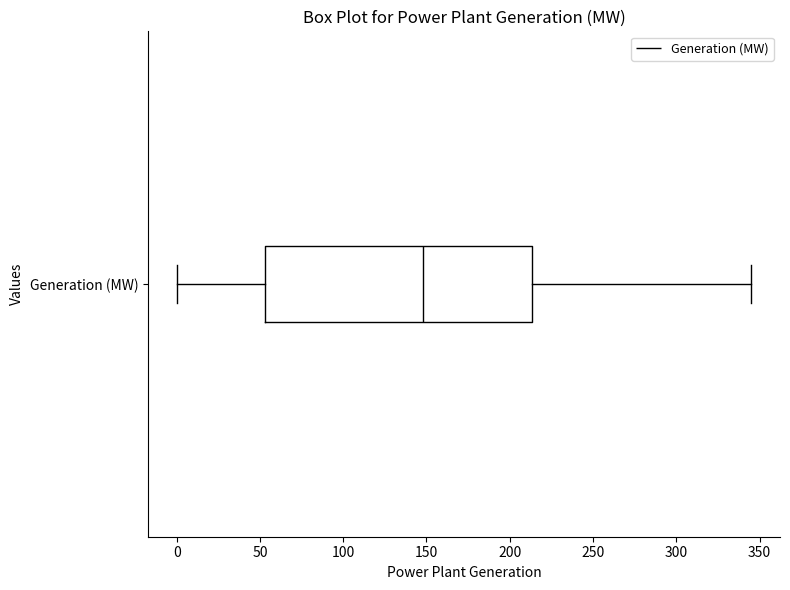

Read this box plot against the x-axis: the position of the median line, the range covered by the box, and the ends of both whiskers. The values are not printed on the chart, so give them approximately, as read against the axis.

median 150, box 55 to 215, whiskers 0 to 345